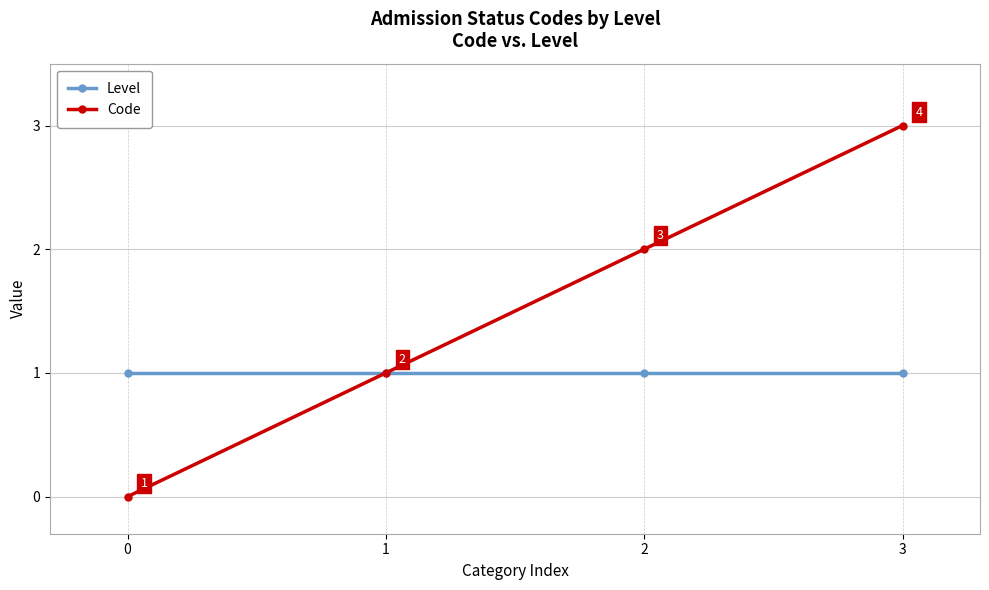

Is it true that Level equals 1 at 3?

True